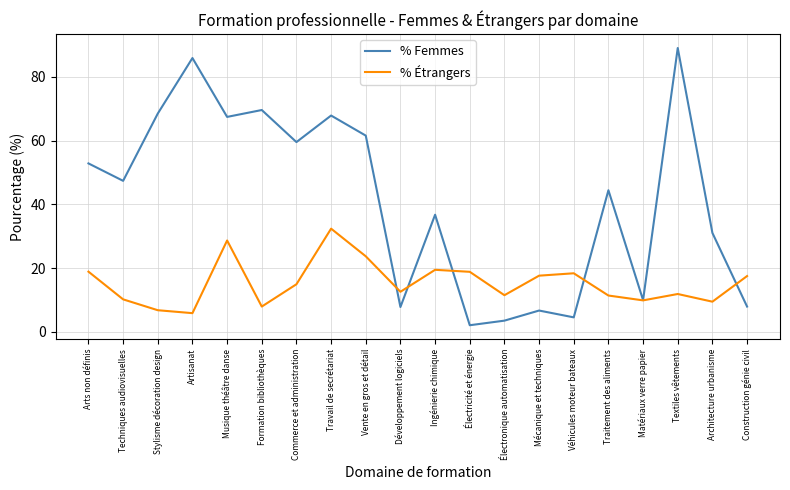

Is it true that % Femmes equals 2.1 at Électricité et énergie?

True